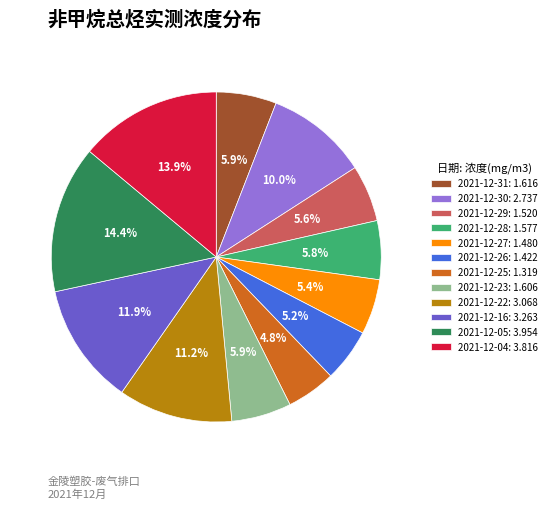

Do 2021-12-26 and 2021-12-23 together represent more than half of the pie?

No